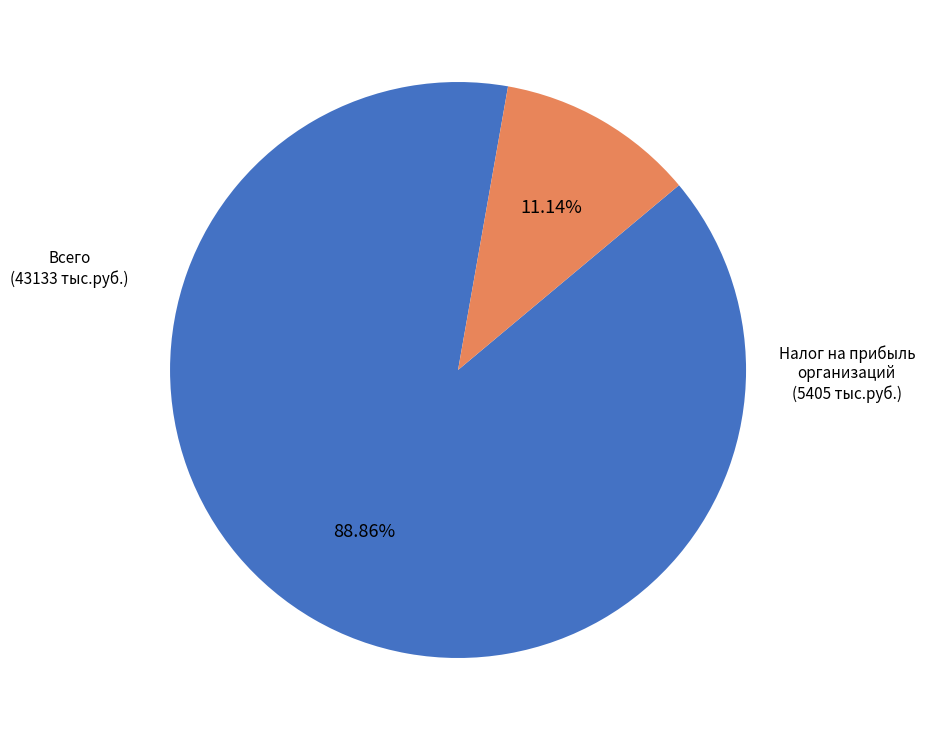

Is there any slice that represents more than half of the pie?

Yes